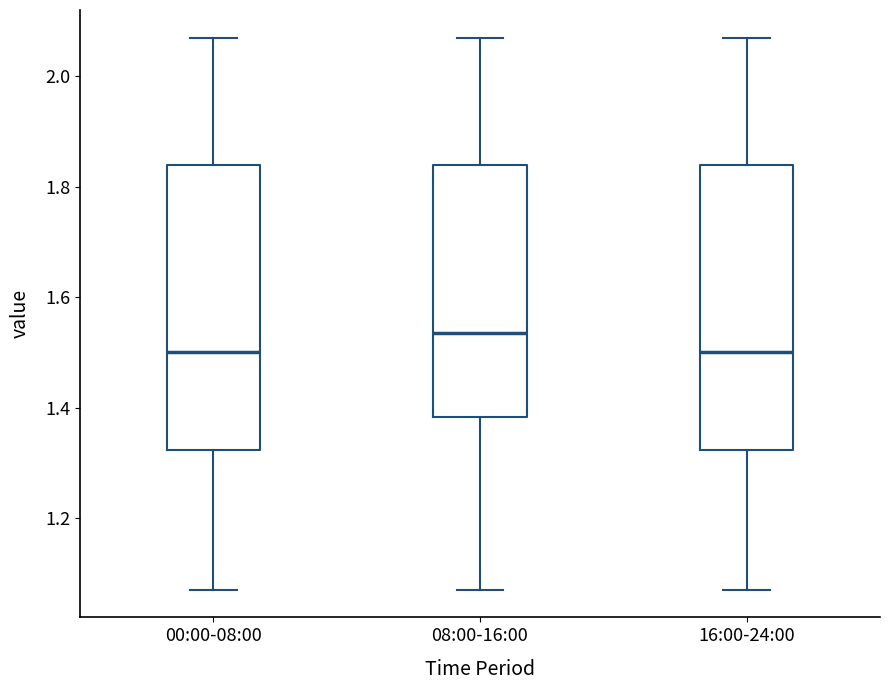

Reading left to right, transcribe this box plot: for each box, give where its median line is, the range the box spans, and where its two whiskers end, as read against the y-axis. The values are not printed on the chart, so give them approximately, as read against the axis.

00:00-08:00: median 1.50, box 1.32 to 1.84, whiskers 1.08 to 2.08
08:00-16:00: median 1.54, box 1.38 to 1.84, whiskers 1.08 to 2.08
16:00-24:00: median 1.50, box 1.32 to 1.84, whiskers 1.08 to 2.08